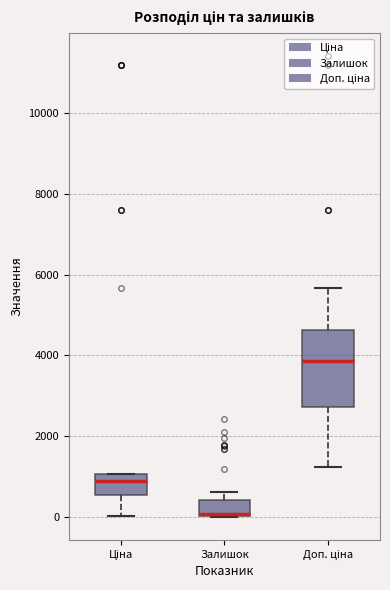

Where is the upper edge of the box for Залишок on the y-axis? The values are not printed on the chart, so give them approximately, as read against the axis.

400